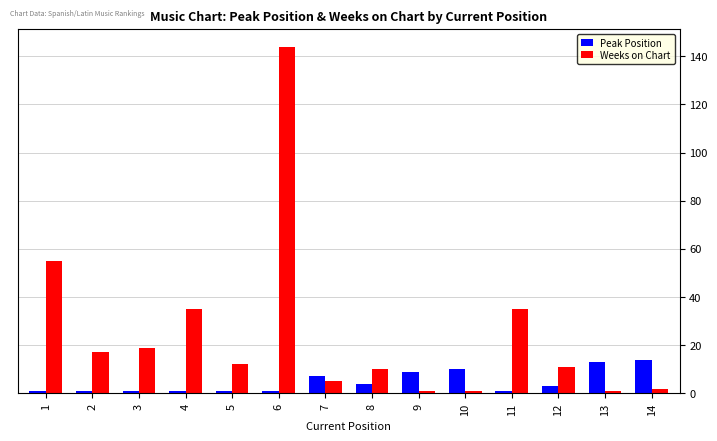

Which series has the largest range (max minus min)?

Weeks on Chart